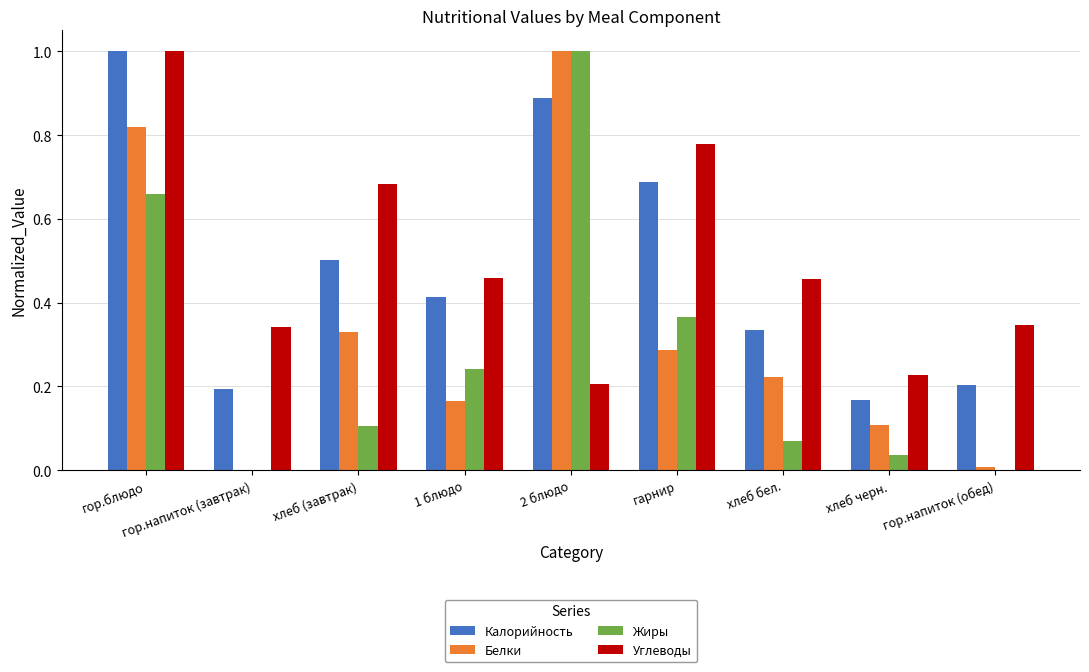

The Белки series shows 1.0 at 2 блюдо. True or false?

True